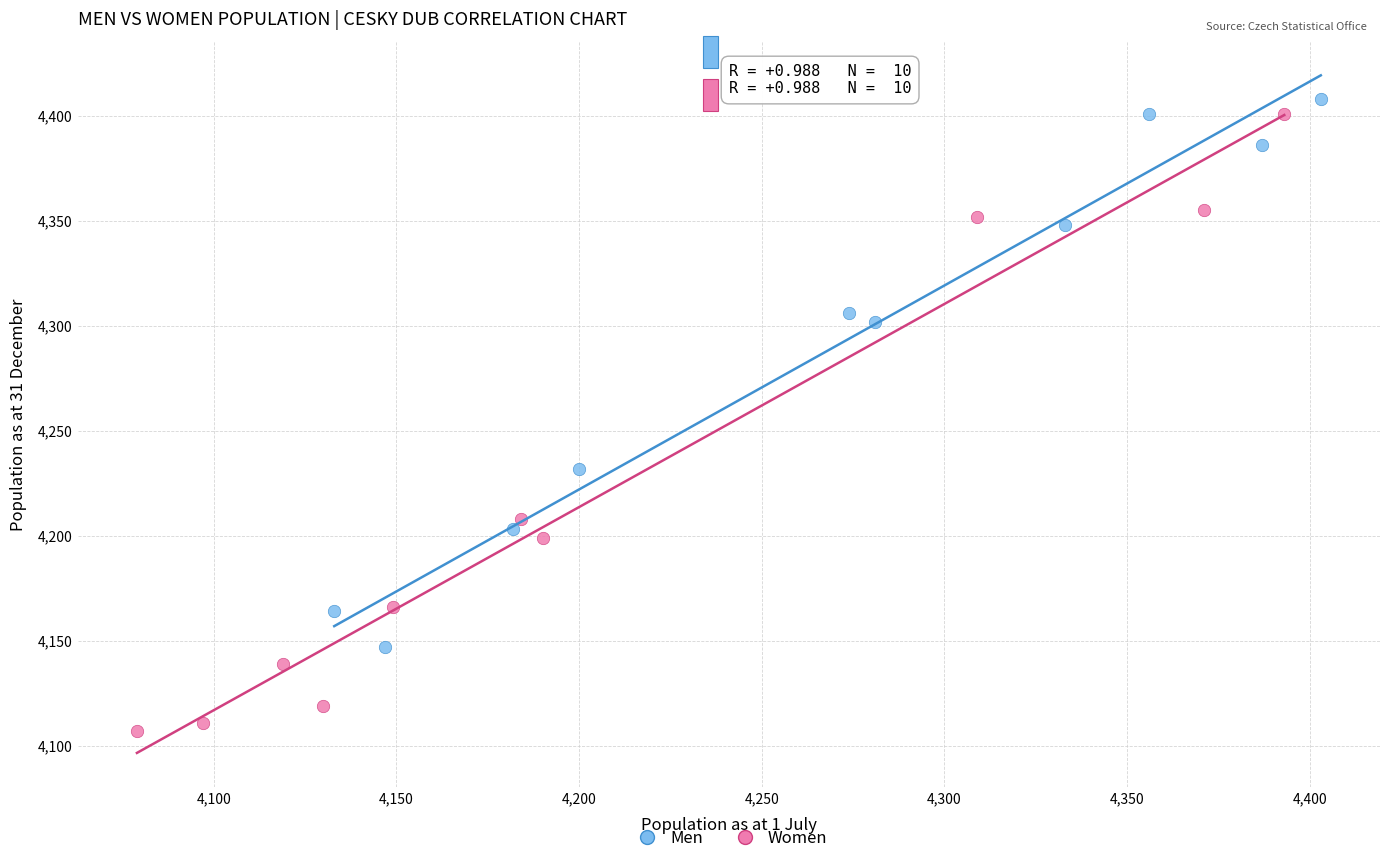

Which series contains the highest Y value?

Men